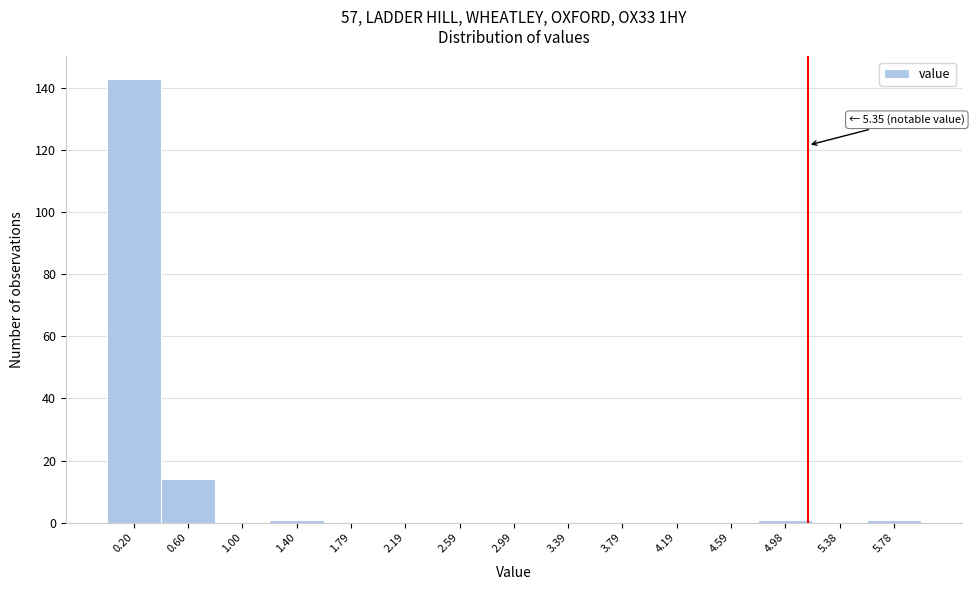

Reading right to left, list all the values displayed in this chart.

5.78=1	5.38=0	4.98=1	4.59=0	4.19=0	3.79=0	3.39=0	2.99=0	2.59=0	2.19=0	1.79=0	1.40=1	1.00=0	0.60=14	0.20=143